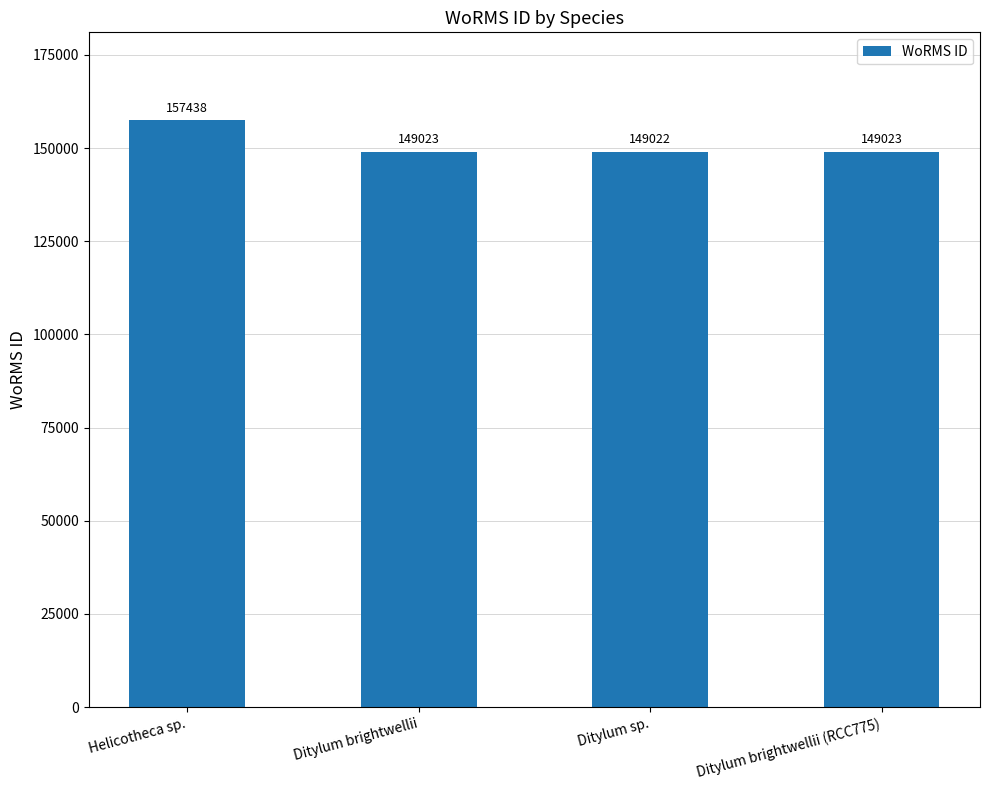

What is the change in value from Helicotheca sp. to Ditylum sp.?

-8416